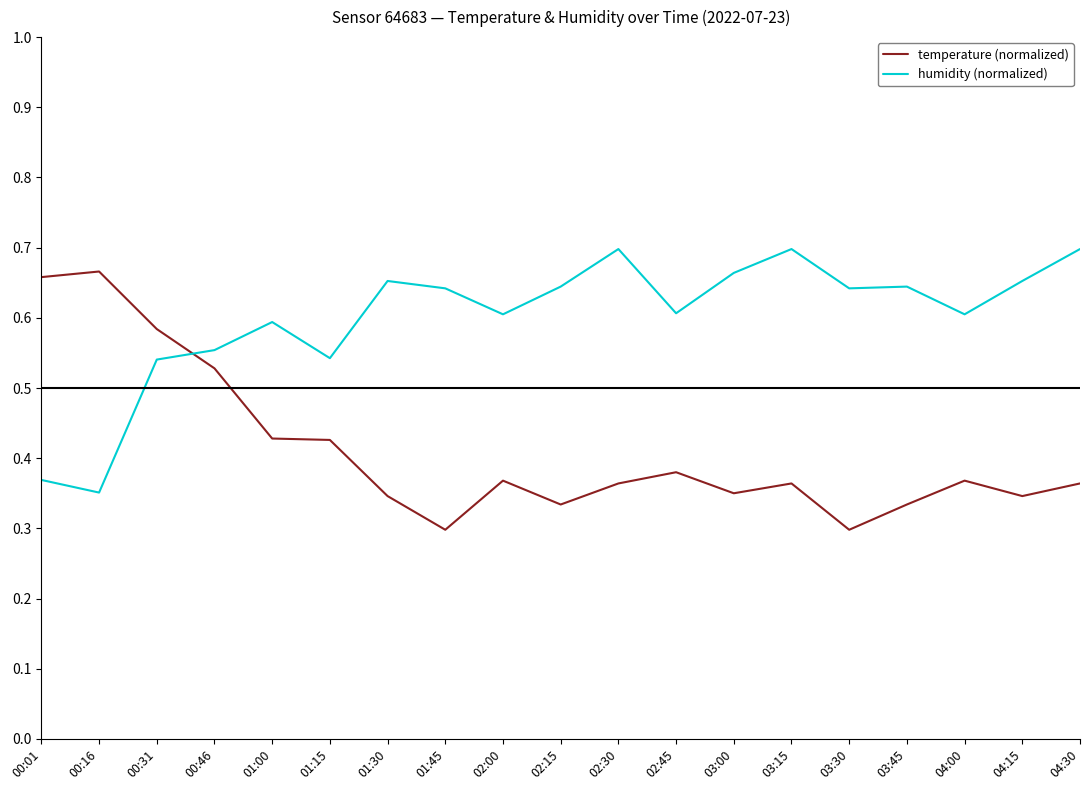

What is the difference between the highest and lowest values at 01:15?

0.1